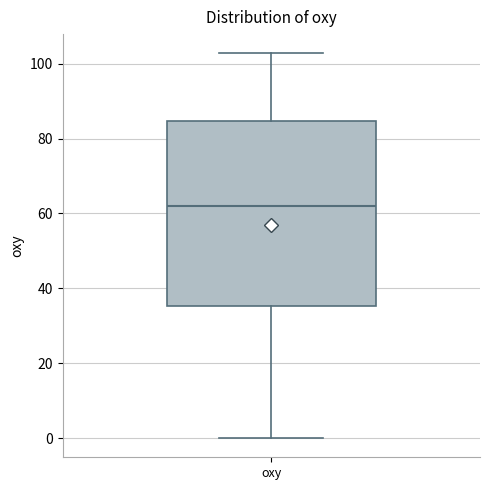

Transcribe this box plot: give where the median line is, the range the box spans, and where the two whiskers end, as read against the y-axis. The values are not printed on the chart, so give them approximately, as read against the axis.

median 62, box 36 to 84, whiskers 0 to 102